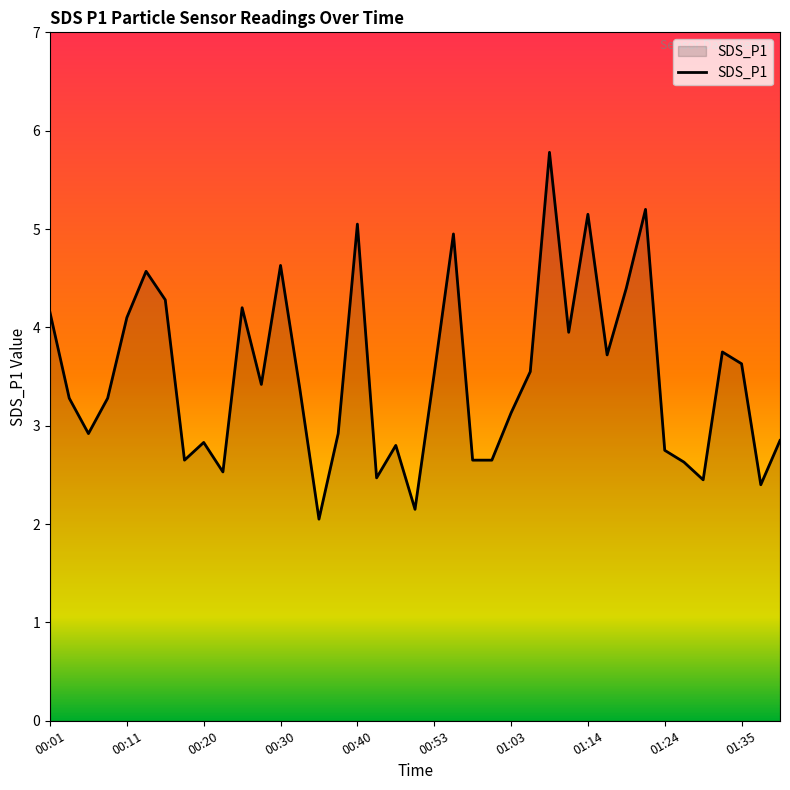

What is the maximum value shown in the chart?

5.8